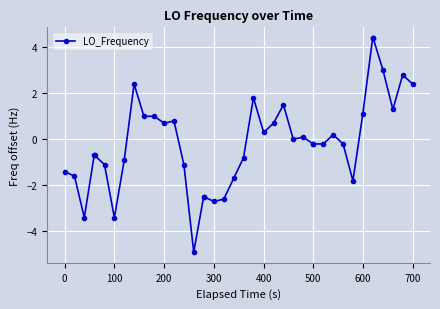

What is the value of the 24th point from the left?

0.7